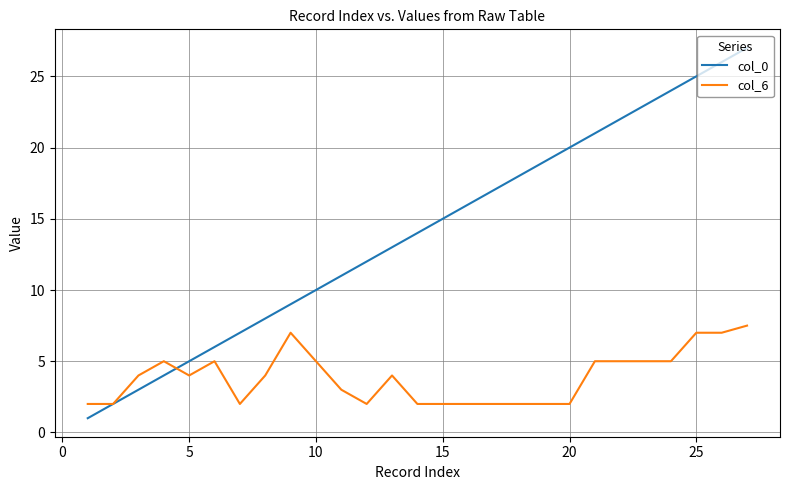

Which series ends up on top after the final intersection of col_6 and col_0?

col_0